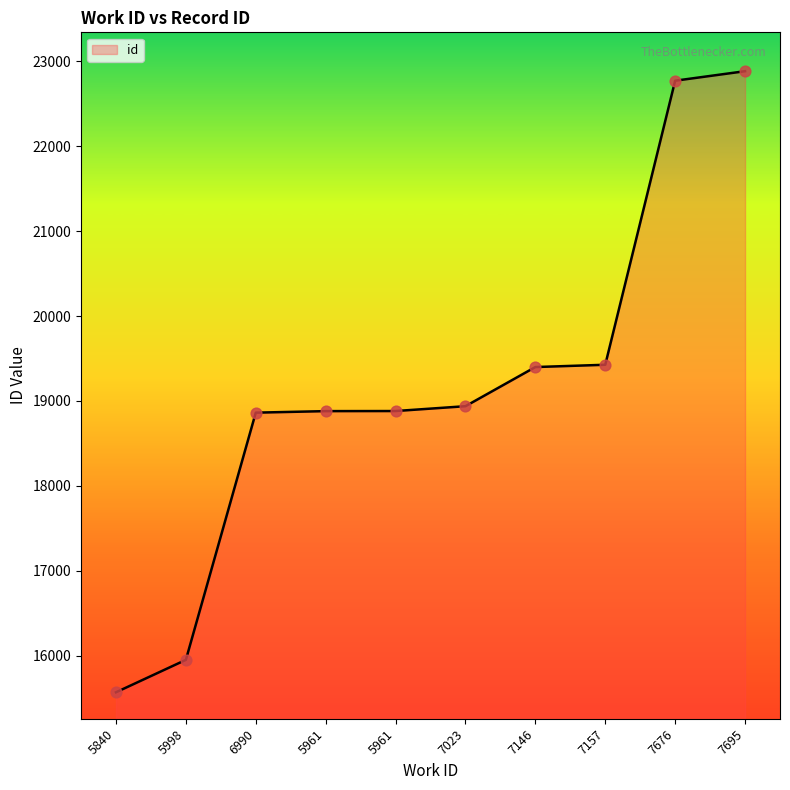

Between 6990 and 7695, which is larger?

7695